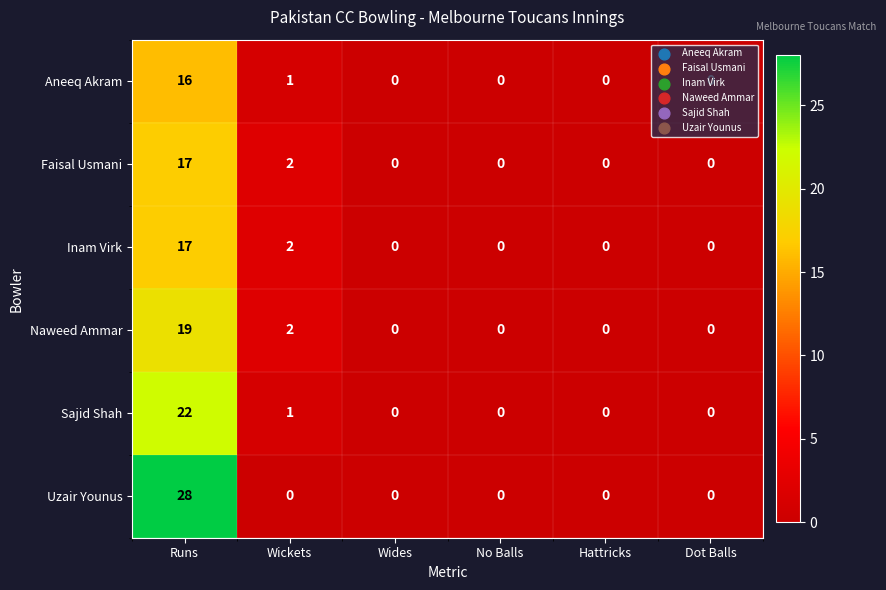

Where is Aneeq Akram nearest to the value 8?

Wickets